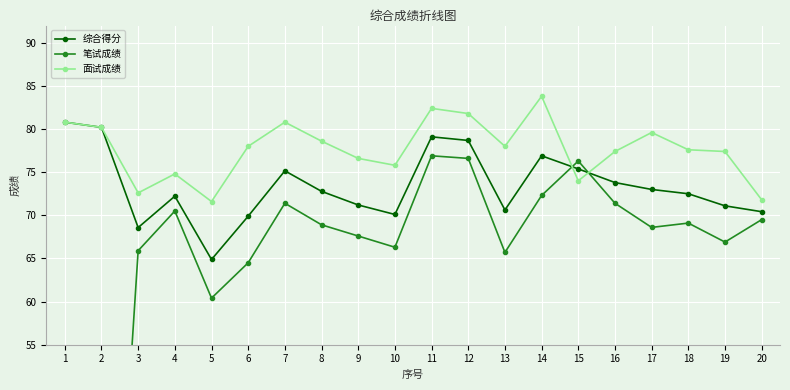

Which series changed the most between 11 and 18?

笔试成绩